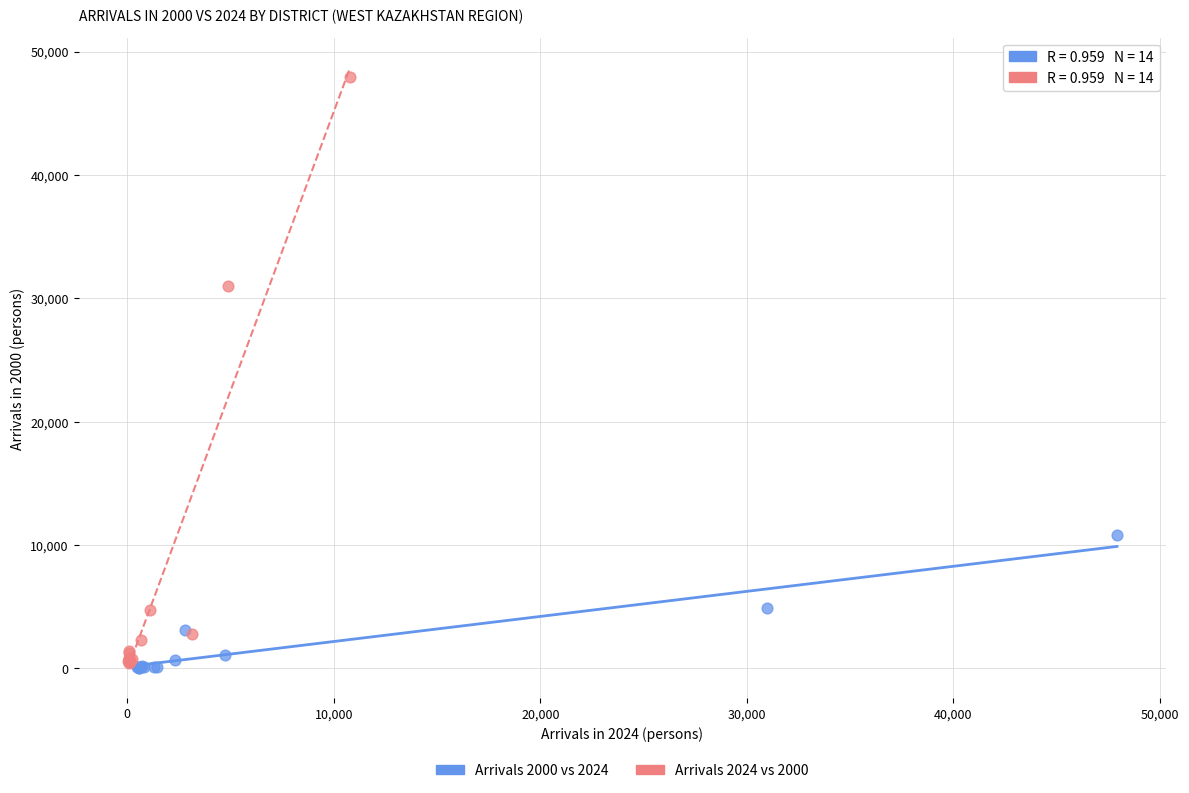

Which series contains the highest Y value?

Arrivals 2024 vs 2000